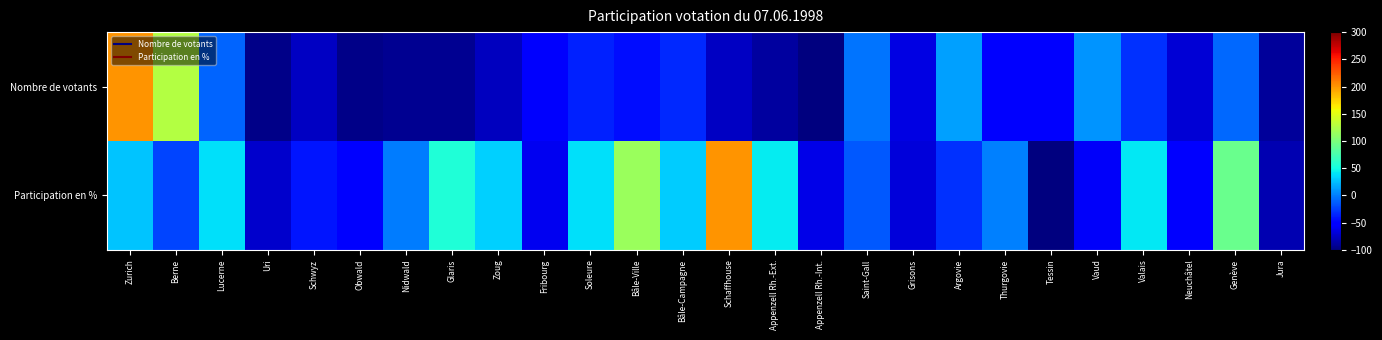

At Schaffhouse, list the series in order from smallest to largest.

Nombre de votants, Participation en %